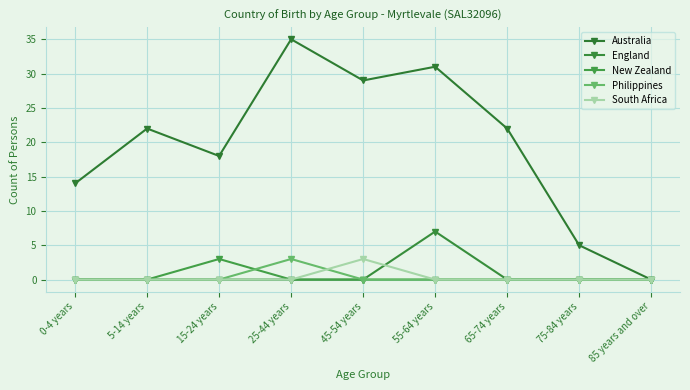

How many distinct data groups are displayed?

5